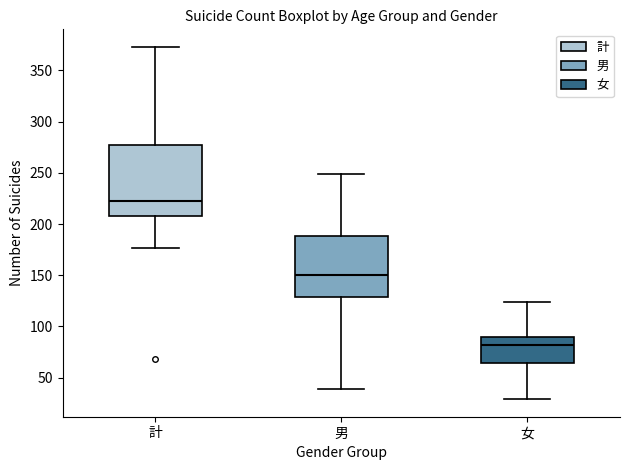

Where is the upper edge of the box for 女 on the y-axis? The values are not printed on the chart, so give them approximately, as read against the axis.

90